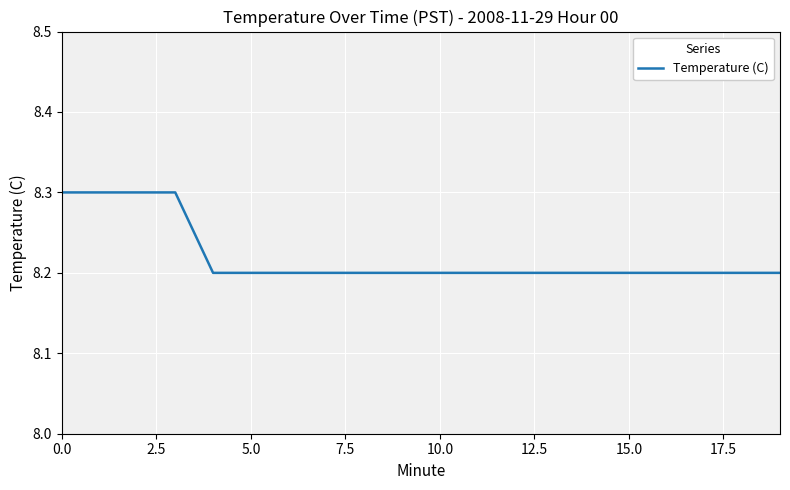

What is the greatest value displayed?

8.3